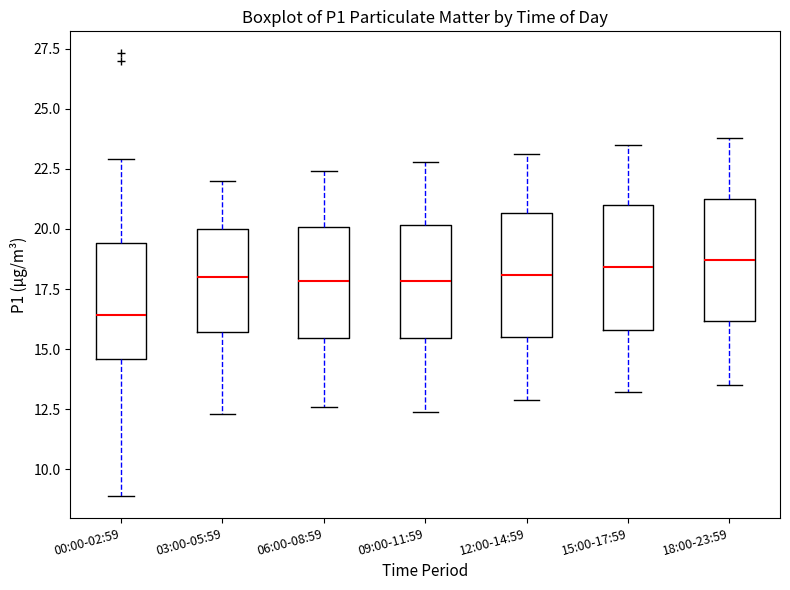

Where is the lower edge of the box for 09:00-11:59 on the y-axis? The values are not printed on the chart, so give them approximately, as read against the axis.

15.5